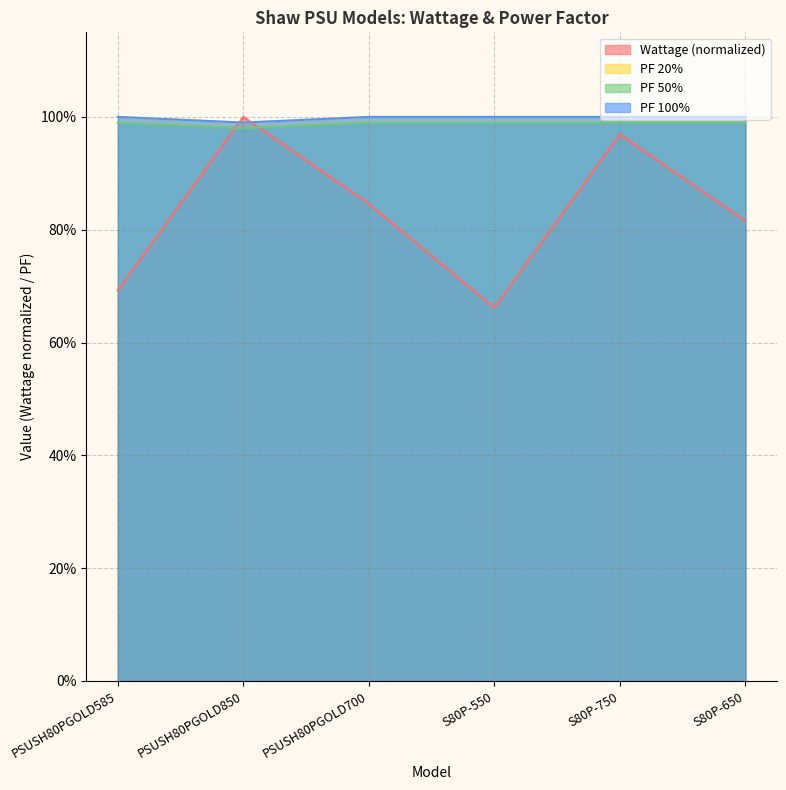

Where do PF 100% and Wattage first cross each other?

PSUSH80PGOLD585 and PSUSH80PGOLD850